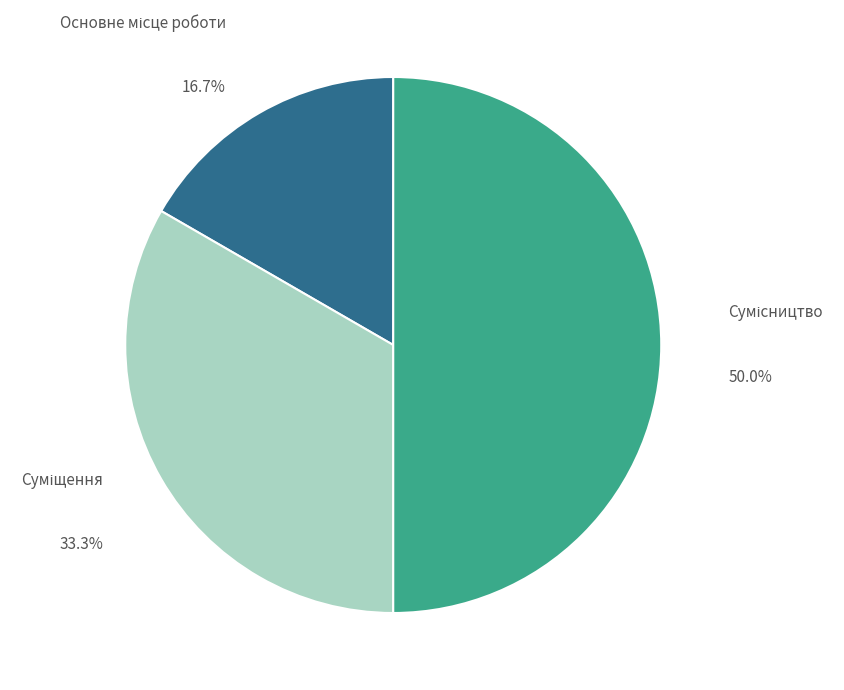

Rank the categories by value from highest to lowest.

Сумісництво, Суміщення, Основне місце роботи